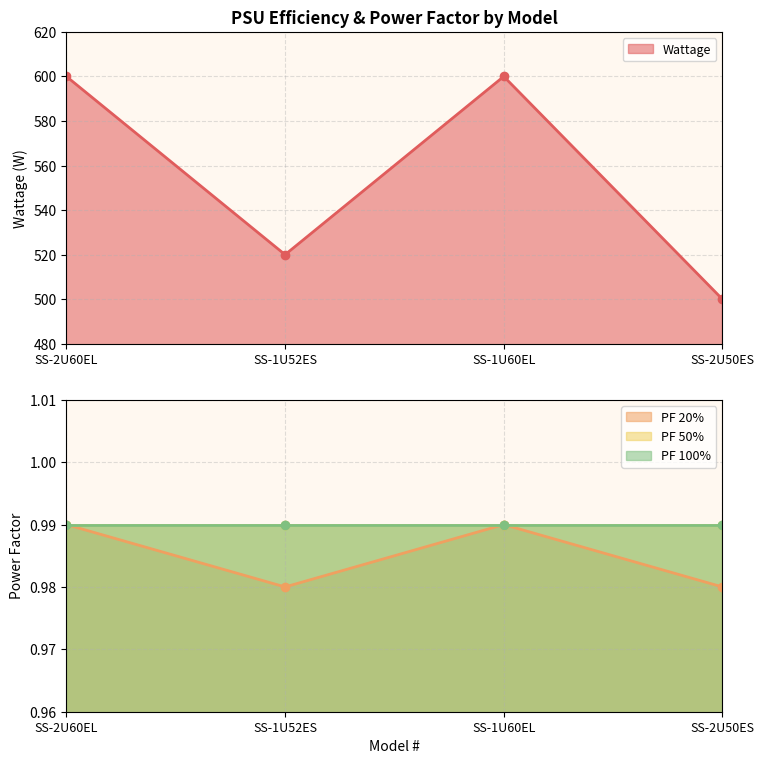

The value of PF 20% at SS-1U60EL is 0.5. True or false?

False